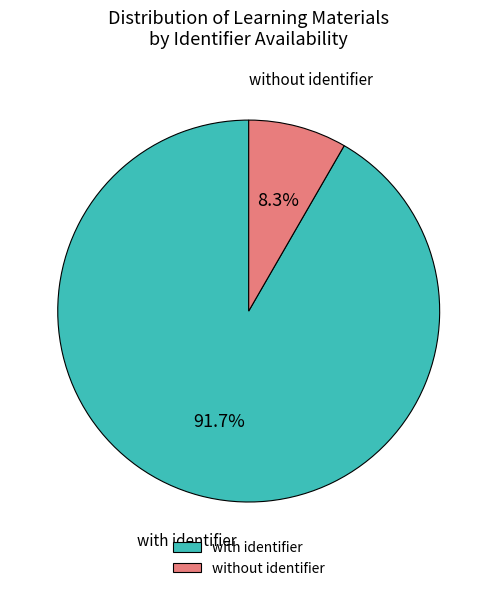

Approximately how many times larger is the value at with identifier compared to without identifier?

11.0